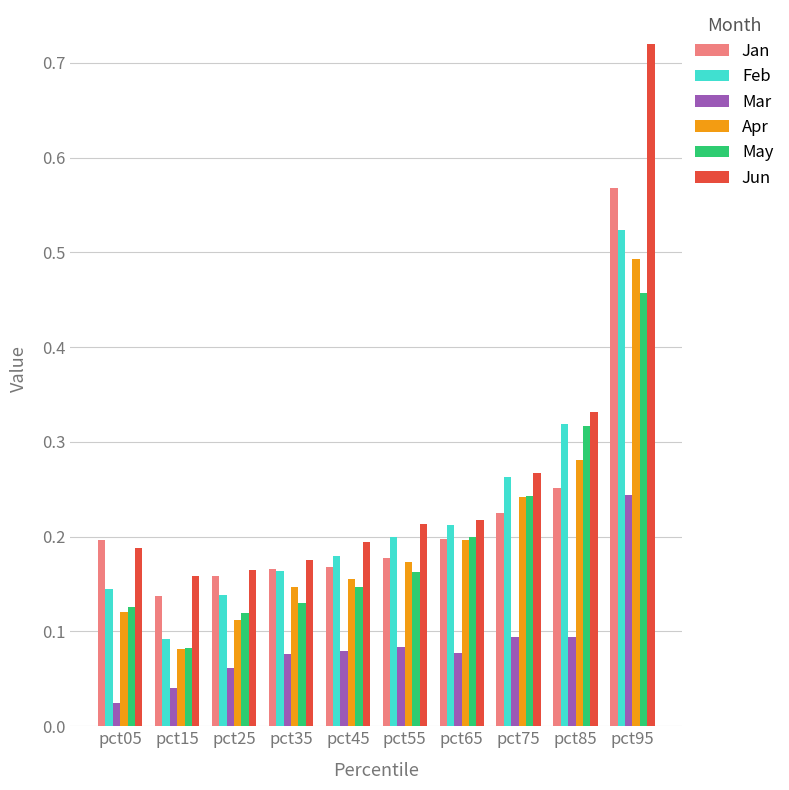

What is the sum of the May values at pct55 and pct75?

0.4